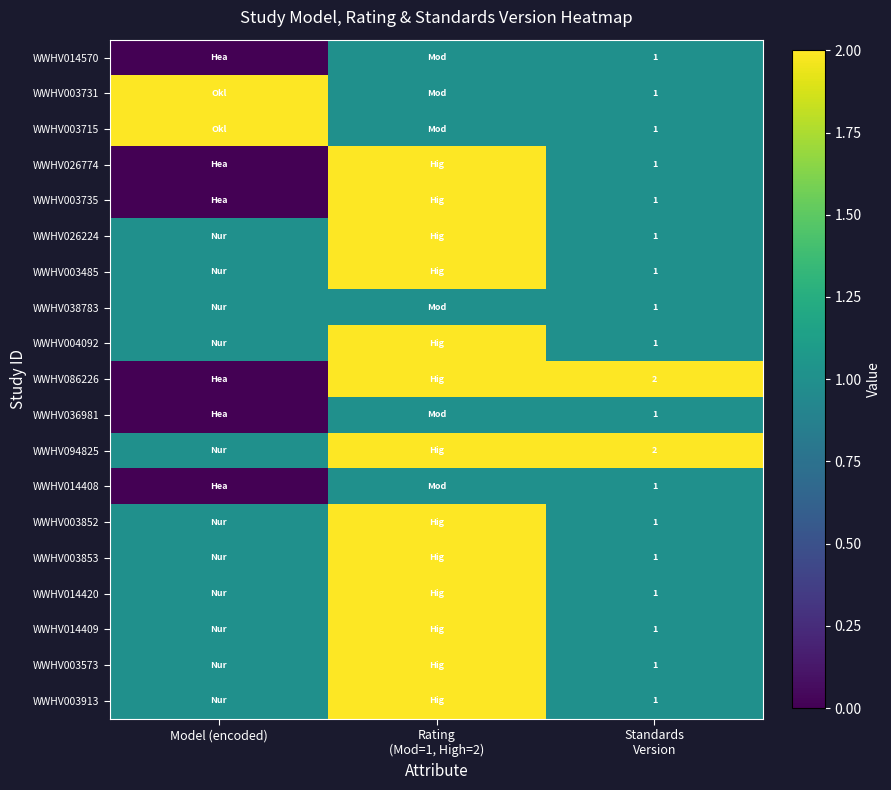

Which has a higher value, Rating
(Mod=1, High=2) or Model (encoded)?

Rating
(Mod=1, High=2)